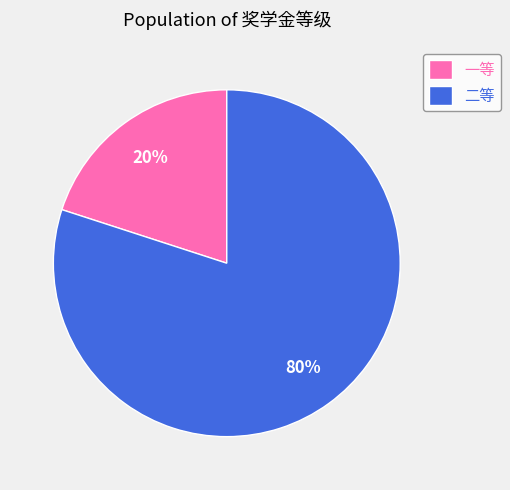

Rank the categories by value from highest to lowest.

二等, 一等